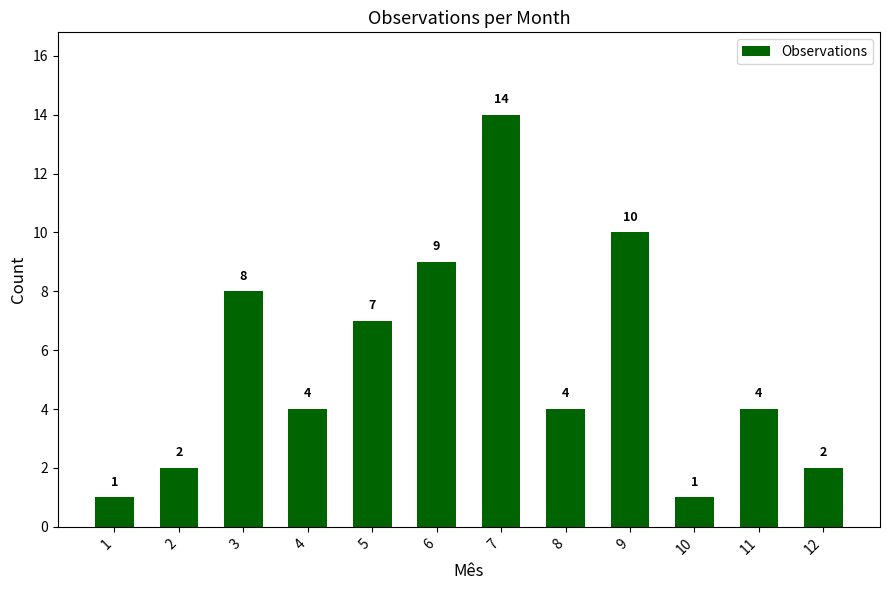

True or false: the data shows 2 at 2.

True